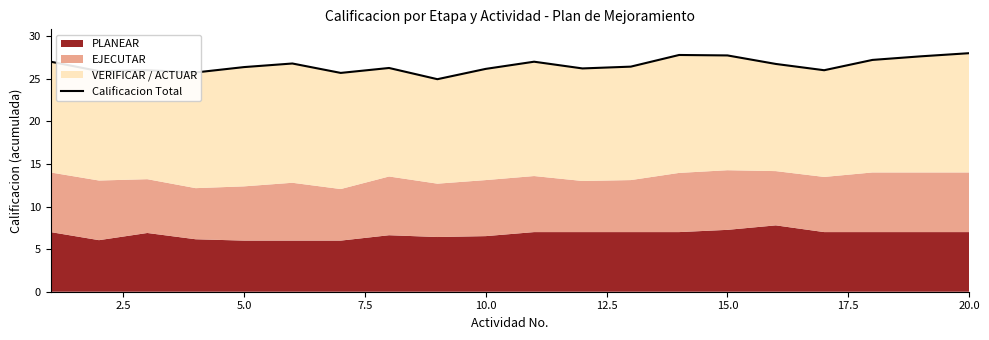

What is the difference between the values at 12.5 and 14?

0.9